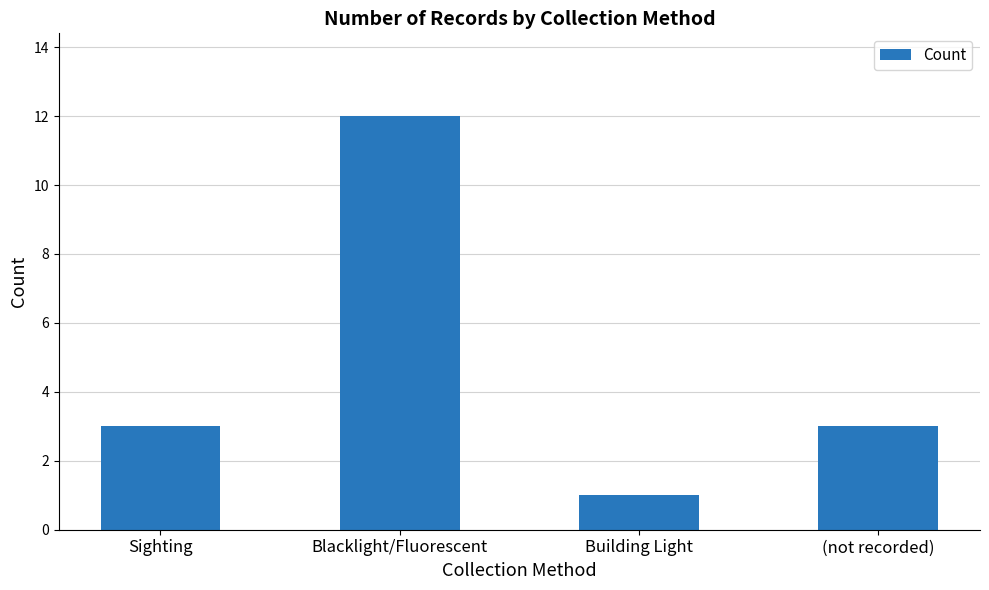

Which has a higher value, Blacklight/Fluorescent or Building Light?

Blacklight/Fluorescent